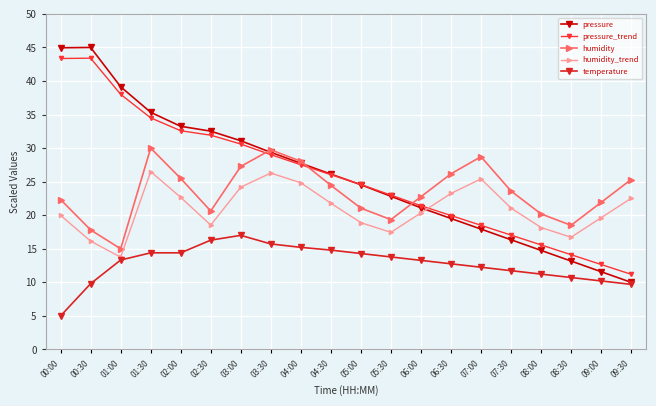

Does the chart display data point markers on the line(s)?

Yes